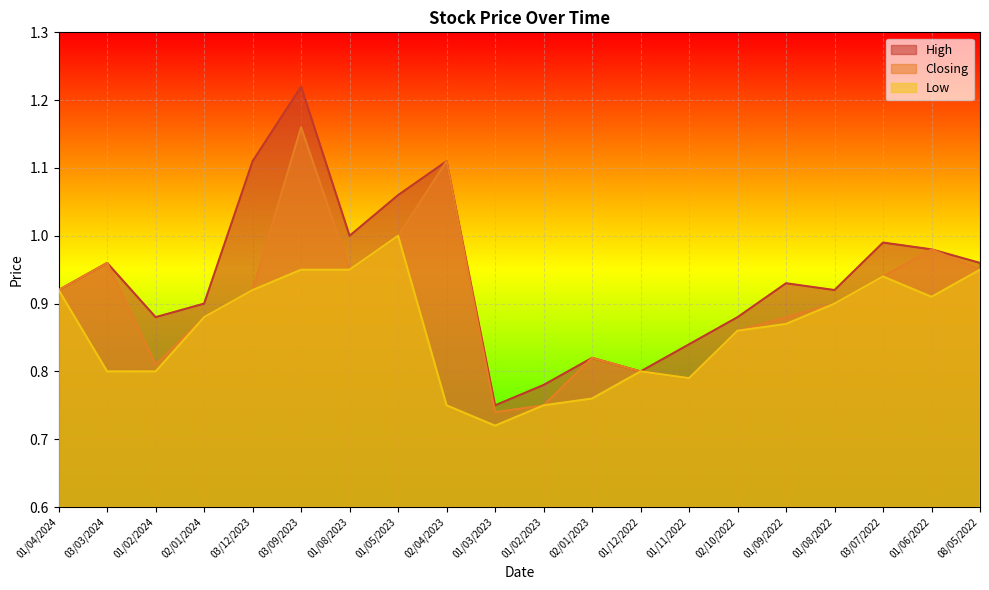

Where is the first local minimum for Low?

01/03/2023